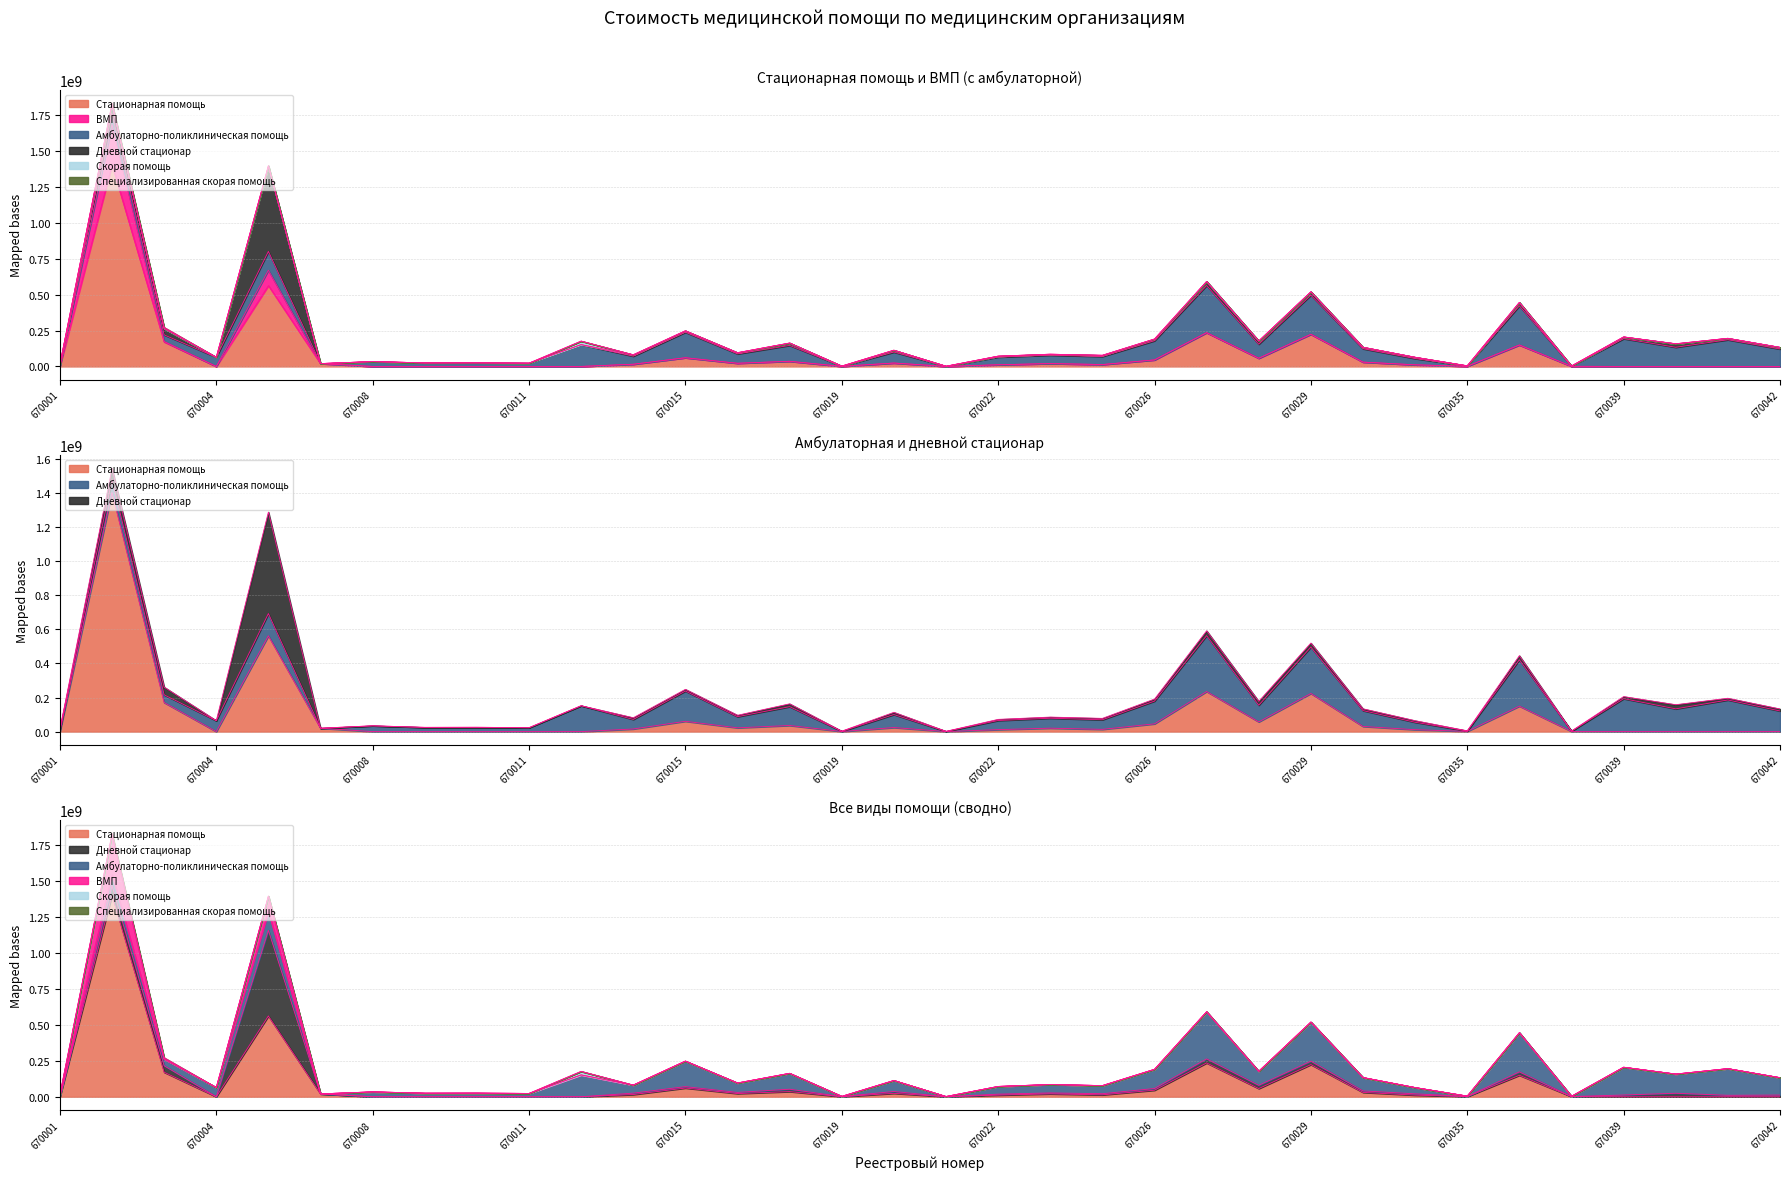

At which category does Стационарная помощь reach its first local valley?

670004